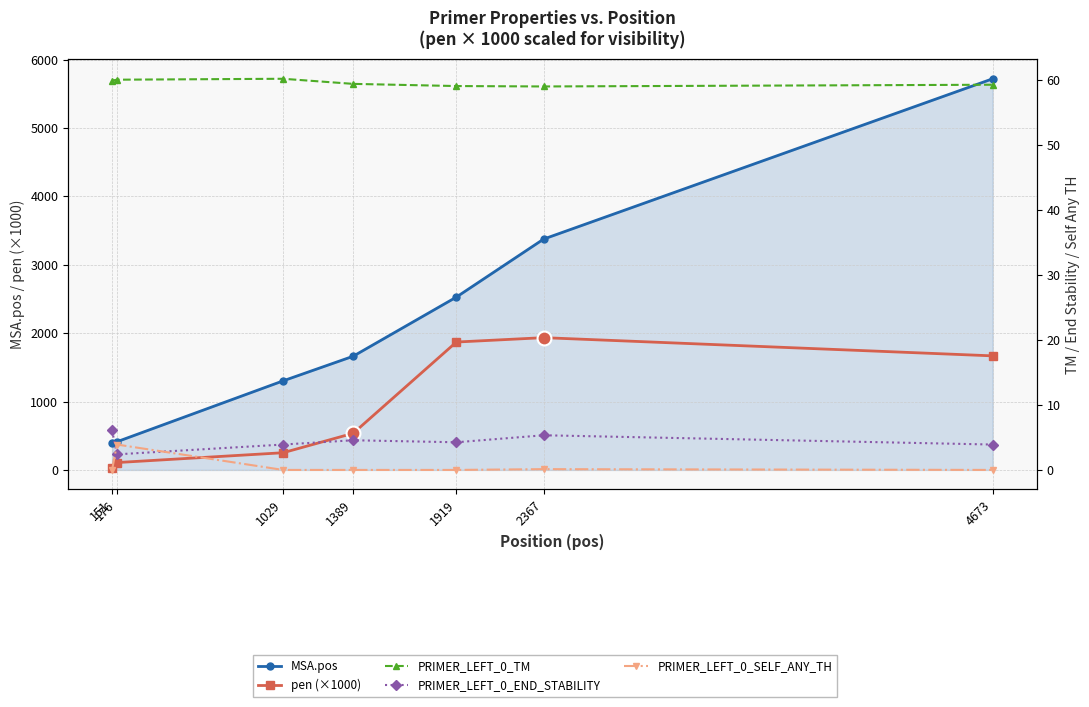

The pen (×1000) series shows 53.5 at 176. True or false?

False